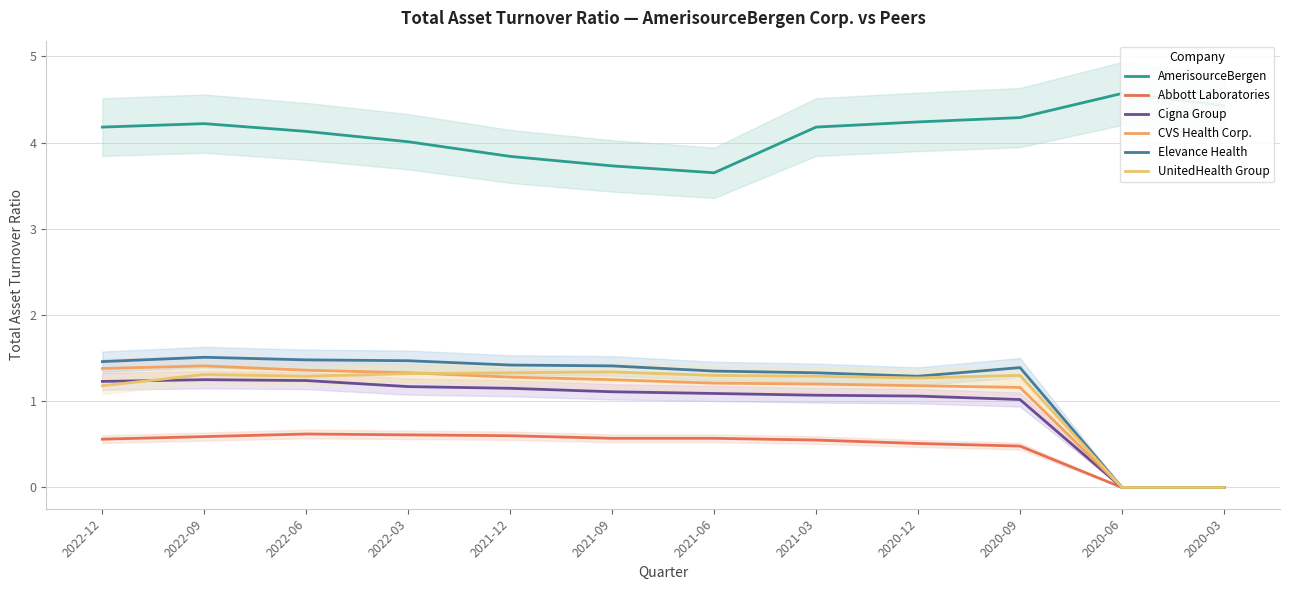

Does the chart display data point markers on the line(s)?

No